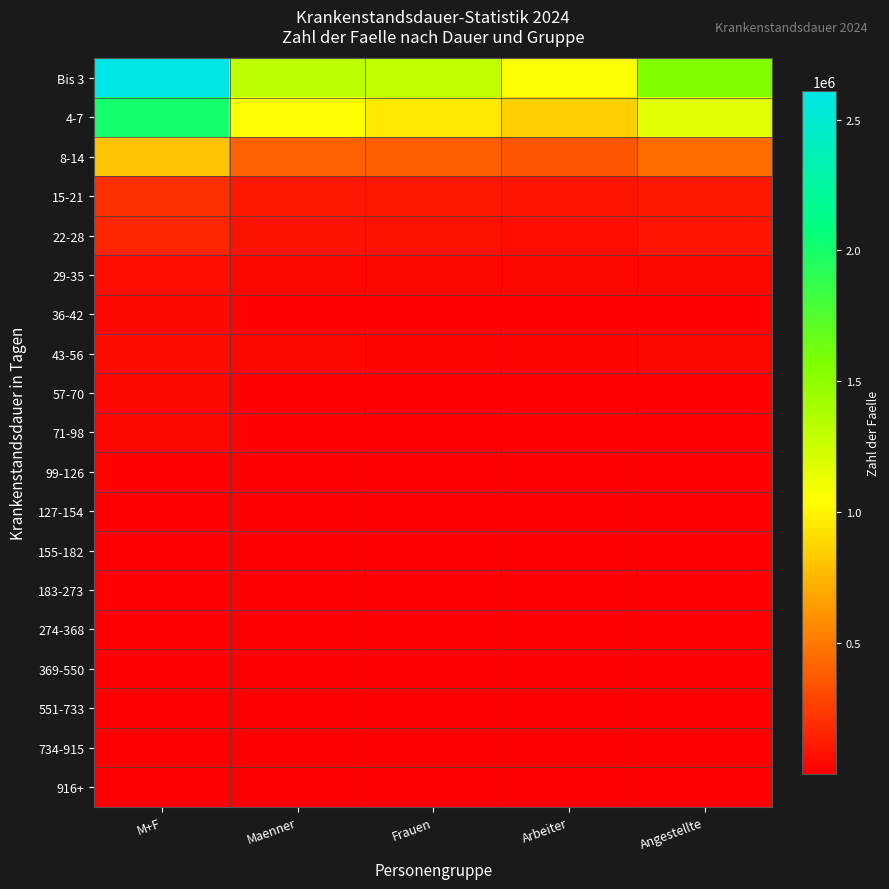

How many categories are shown in the chart?

5